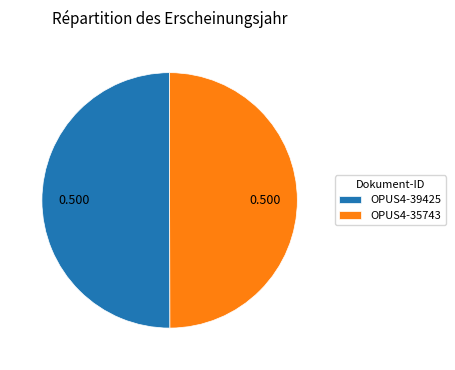

Do OPUS4-35743 and OPUS4-39425 together represent more than half of the pie?

Yes